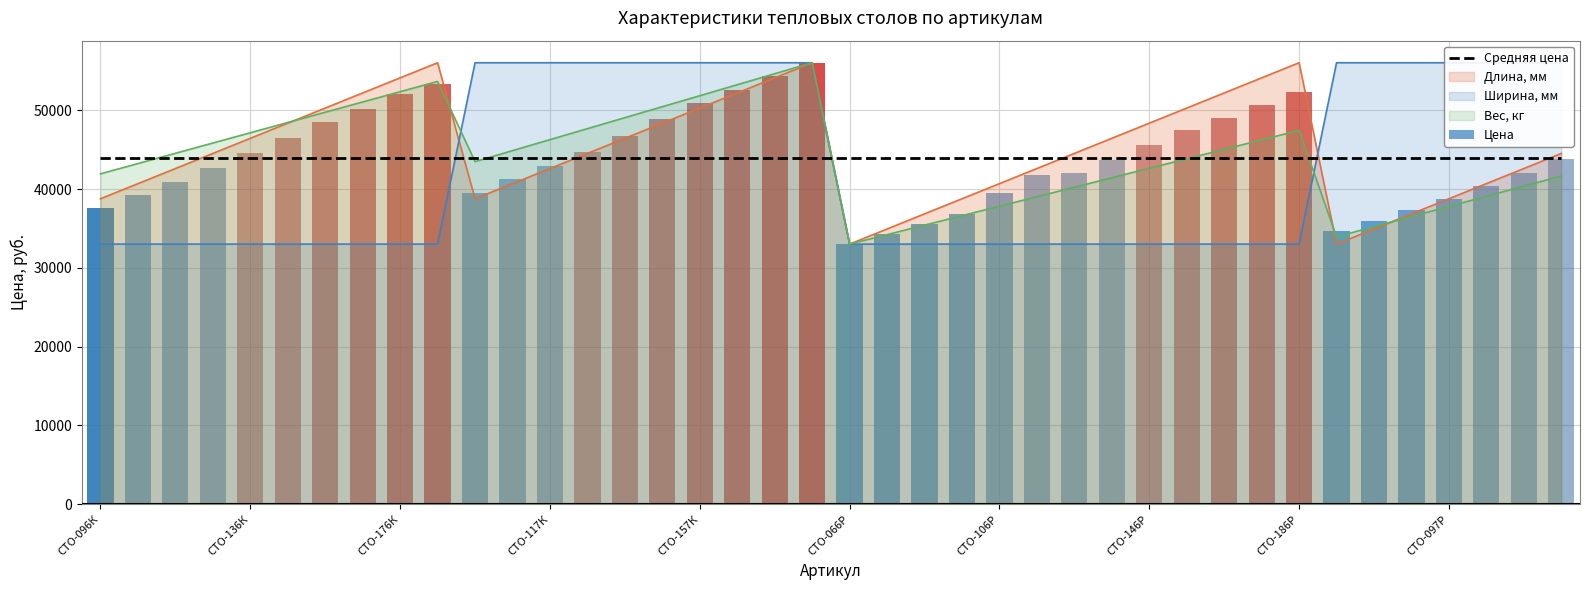

Is the value of Вес, кг at СТО-106Р greater than the value of Ширина, мм at СТО-177К?

No